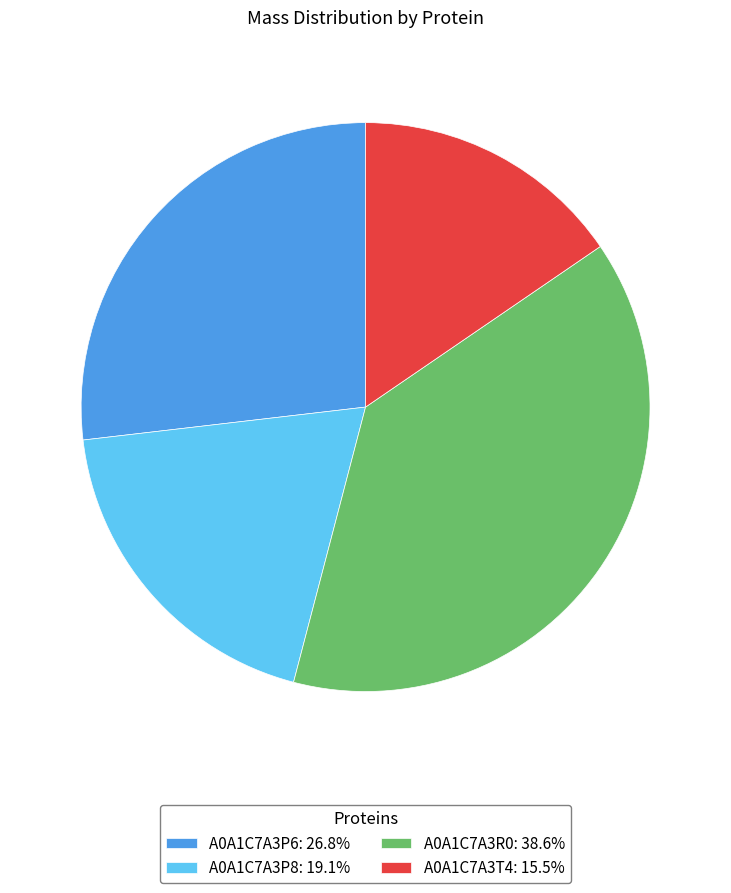

Is the sum of A0A1C7A3R0: 38.6% and A0A1C7A3P6: 26.8% greater than half?

Yes